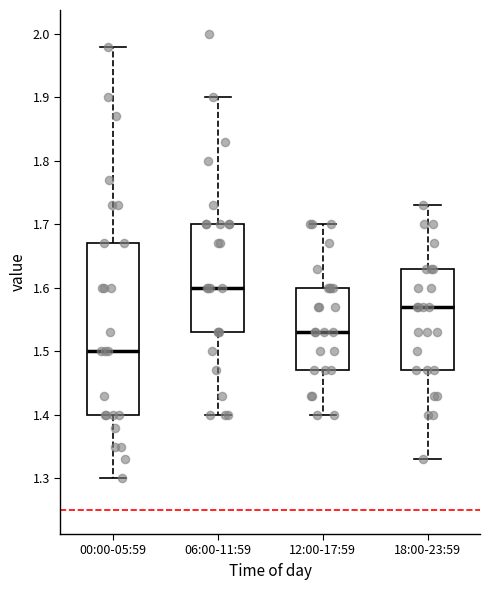

Which box has the lowest median line?

00:00-05:59